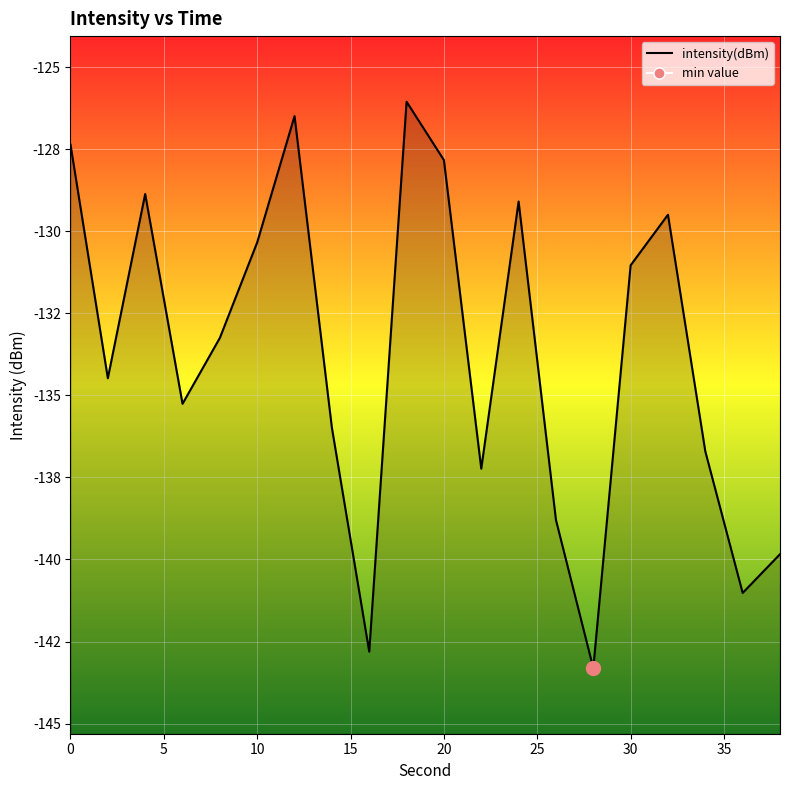

List the labels in order of value, largest first.

18, 12, 0, 20, 4, 24, 32, 10, 30, 8, 2, 6, 14, 34, 22, 26, 38, 36, 16, 28